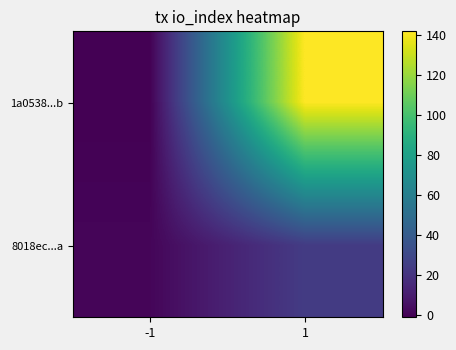

How many series are shown in this chart?

2